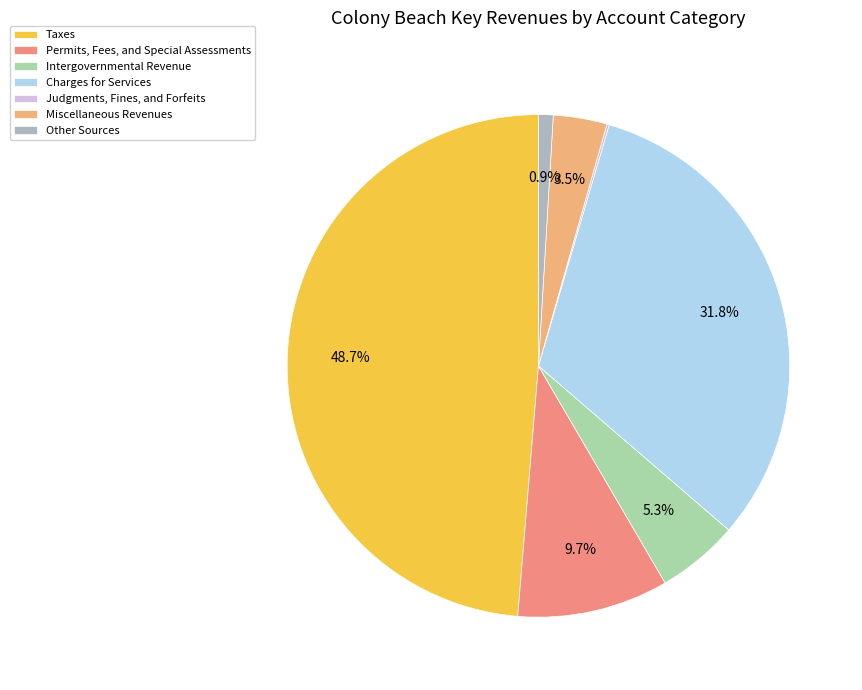

Is the sum of Miscellaneous Revenues and Permits, Fees, and Special Assessments greater than half?

No